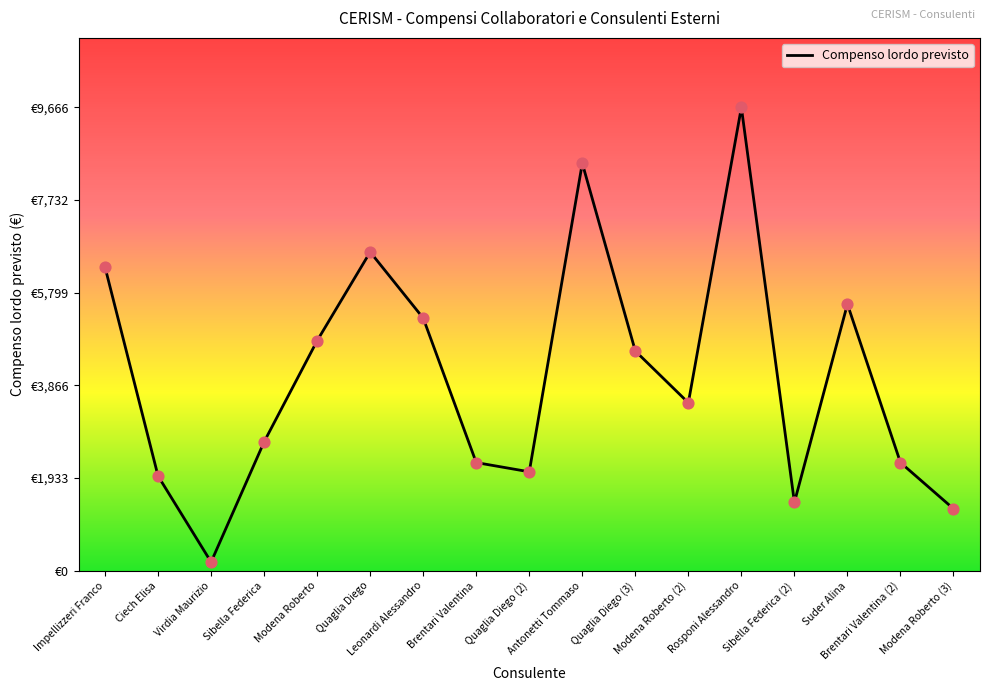

What is the change in value from Brentari Valentina to Sibella Federica (2)?

-829.5